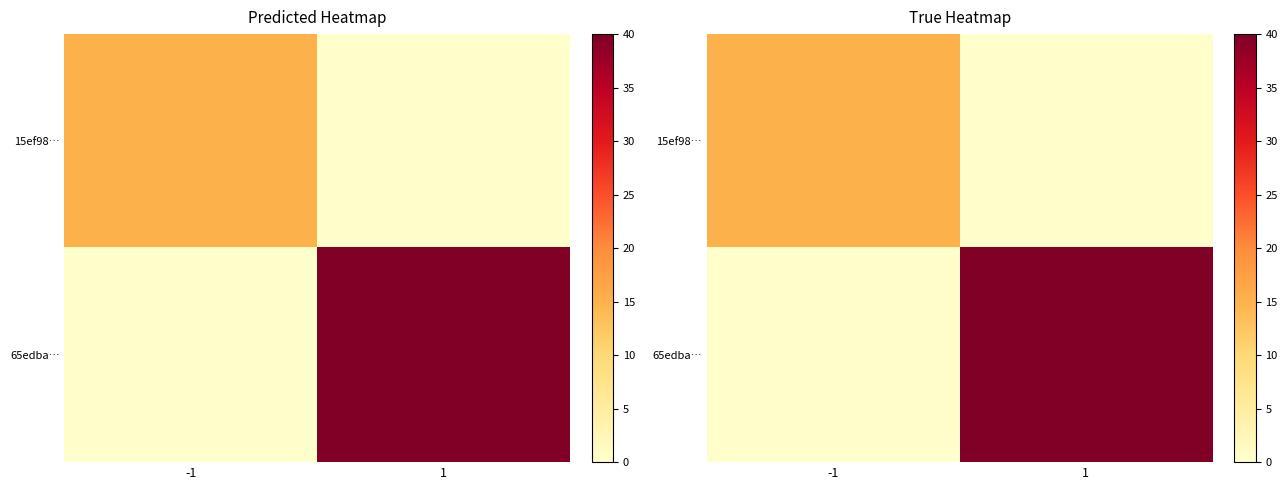

What is the average value of the 65edba… series?

20